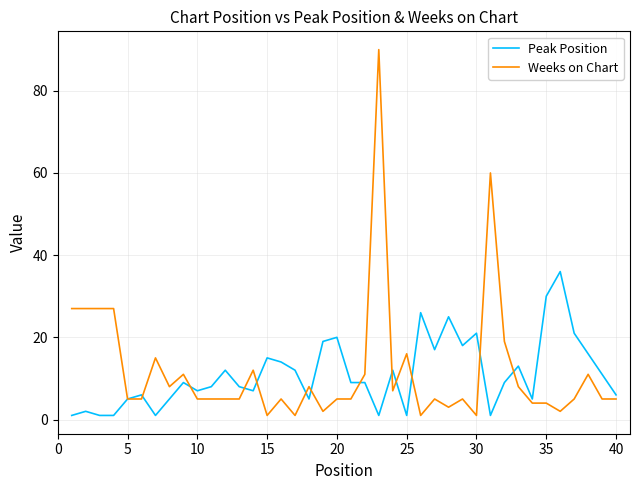

What is the greatest value displayed?

90